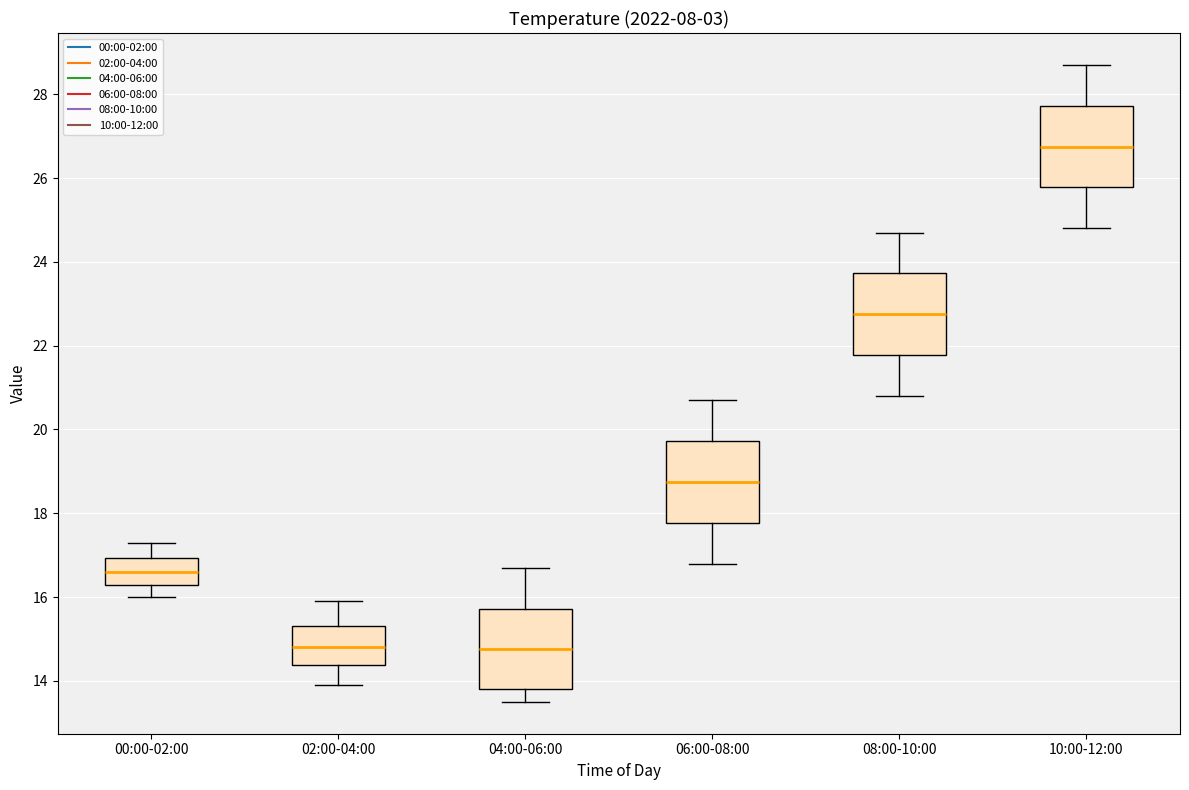

Reading left to right, transcribe this box plot: for each box, give where its median line is, the range the box spans, and where its two whiskers end, as read against the y-axis. The values are not printed on the chart, so give them approximately, as read against the axis.

00:00-02:00: median 16.6, box 16.4 to 17.0, whiskers 16.0 to 17.4
02:00-04:00: median 14.8, box 14.4 to 15.4, whiskers 14.0 to 16.0
04:00-06:00: median 14.8, box 13.8 to 15.8, whiskers 13.6 to 16.8
06:00-08:00: median 18.8, box 17.8 to 19.8, whiskers 16.8 to 20.8
08:00-10:00: median 22.8, box 21.8 to 23.8, whiskers 20.8 to 24.8
10:00-12:00: median 26.8, box 25.8 to 27.8, whiskers 24.8 to 28.8